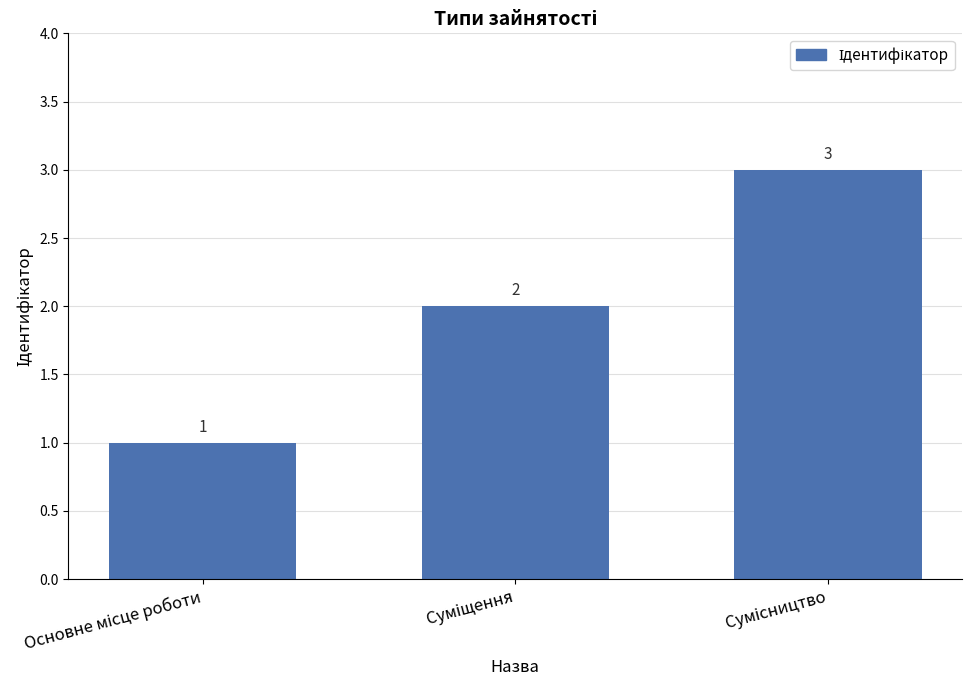

What is the maximum value shown in the chart?

3